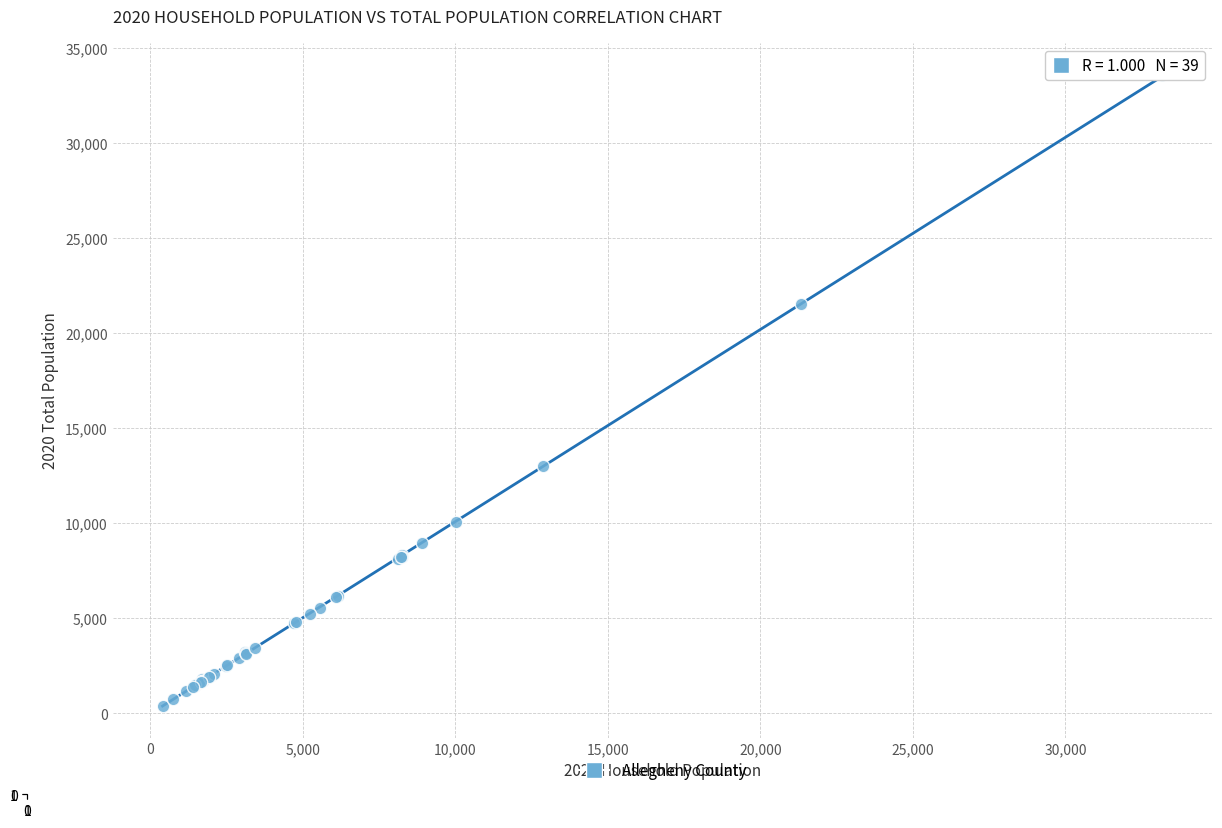

What Y value in the scatter plot is closest to 16988?

12982